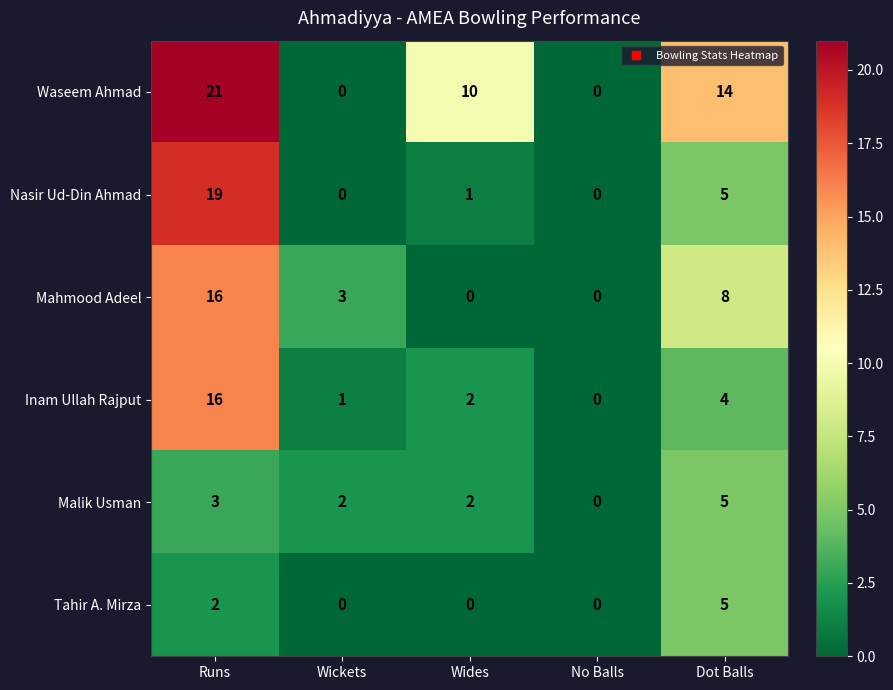

Which series changed the most between Wickets and No Balls?

Mahmood Adeel